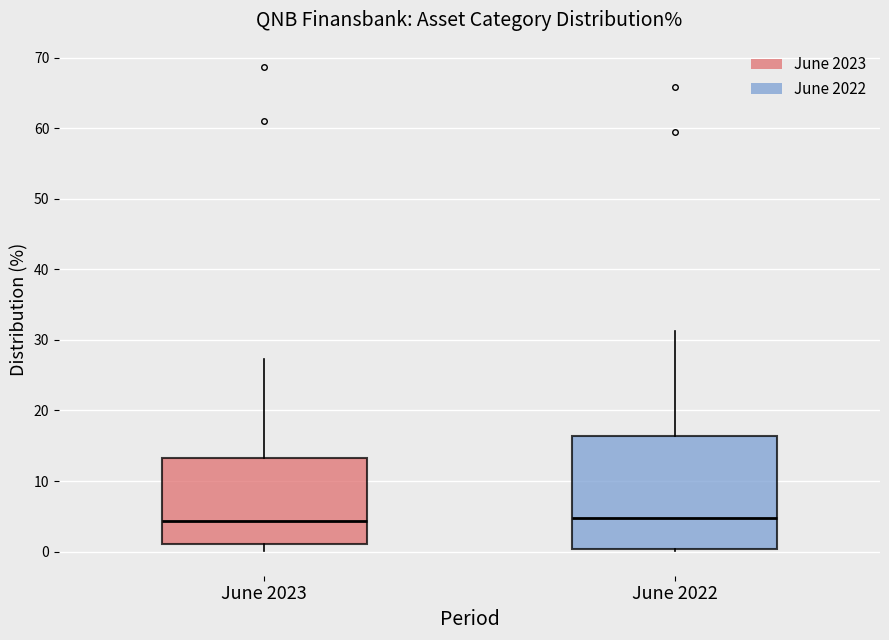

Reading left to right, read every box against the y-axis: the position of its median line, the range the box covers, and the ends of its whiskers. The values are not printed on the chart, so give them approximately, as read against the axis.

June 2023: median 4, box 1 to 13, whiskers 0 to 27
June 2022: median 5, box 0 to 16, whiskers 0 (just below the box's lower edge) to 31